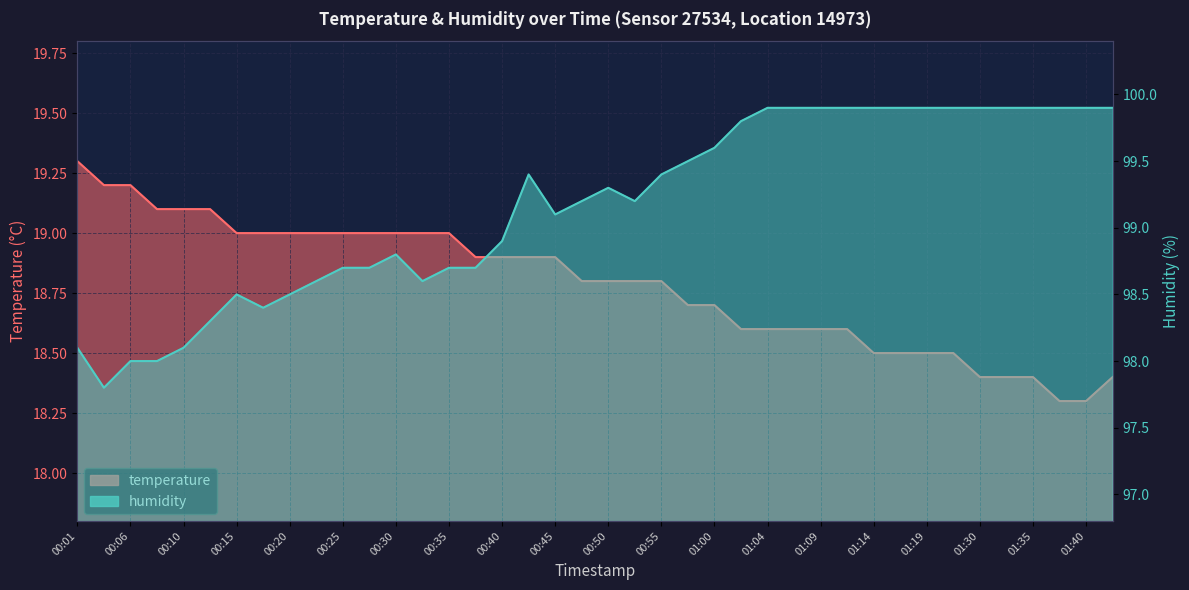

What is the lowest value of the humidity series?

97.8